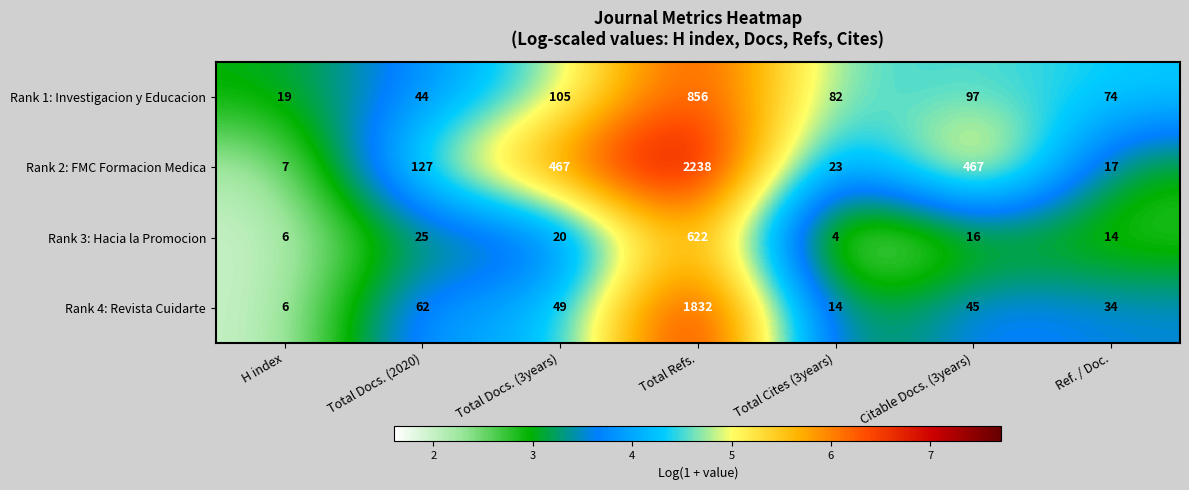

What is the maximum value shown in the chart?

2238